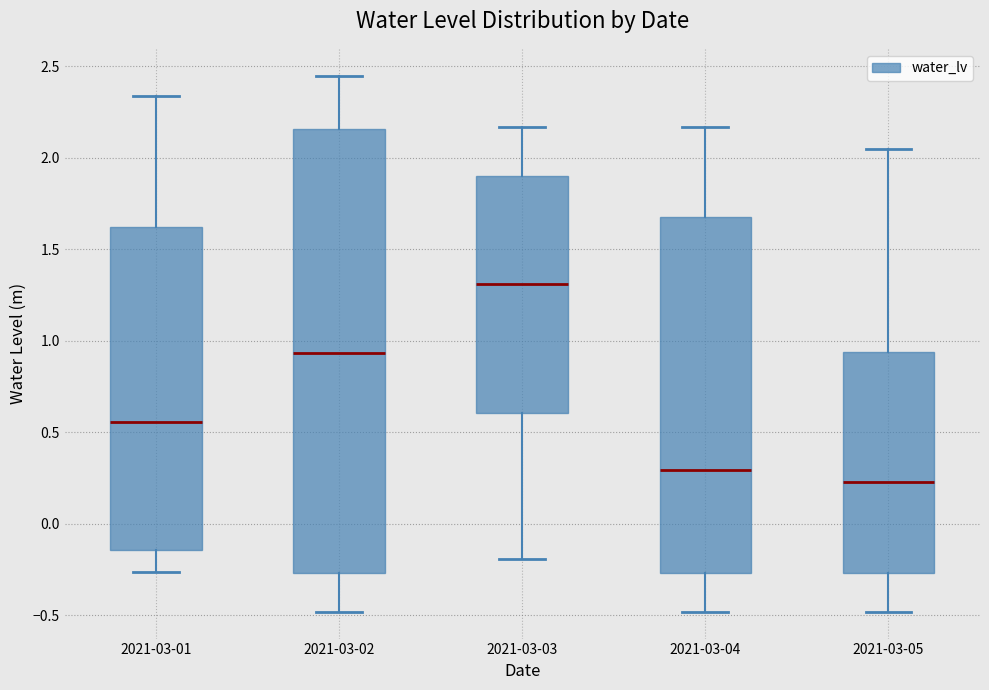

Comparing the boxes themselves (not the whiskers), which one is the tallest?

2021-03-02